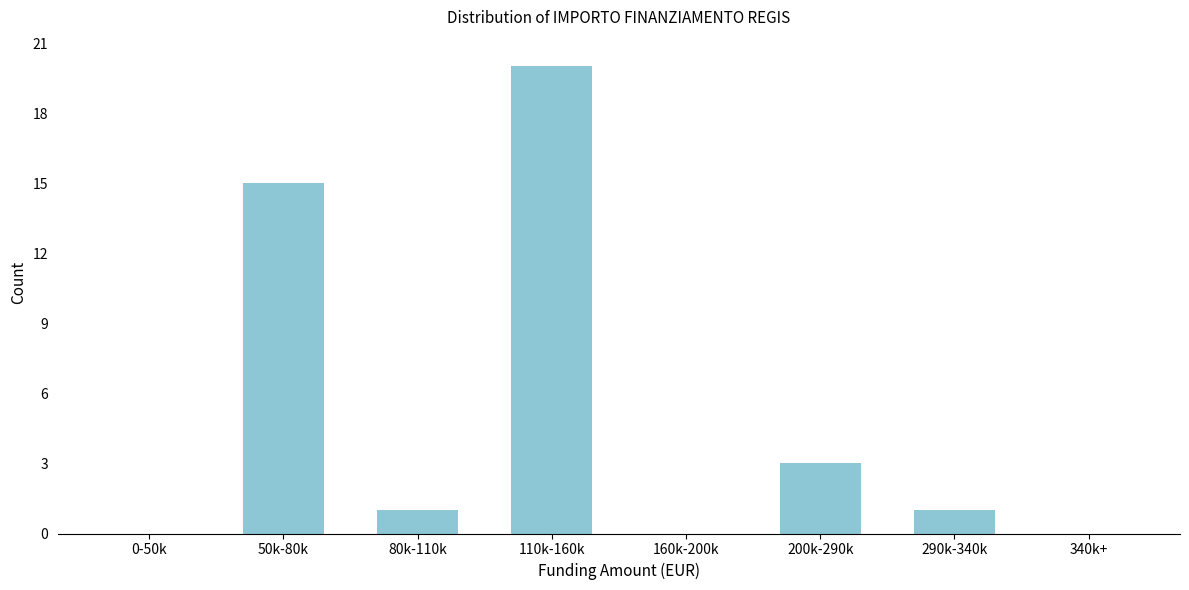

Reading left to right, transcribe all the data shown in this chart.

0-50k=0	50k-80k=15	80k-110k=1	110k-160k=20	160k-200k=0	200k-290k=3	290k-340k=1	340k+=0